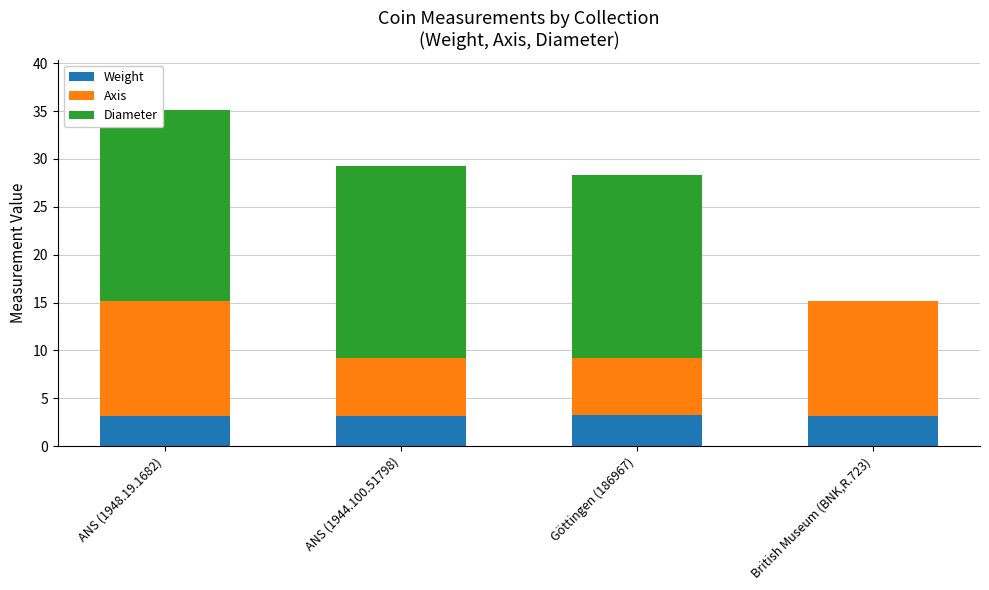

What is the sum of all Weight values?

12.6